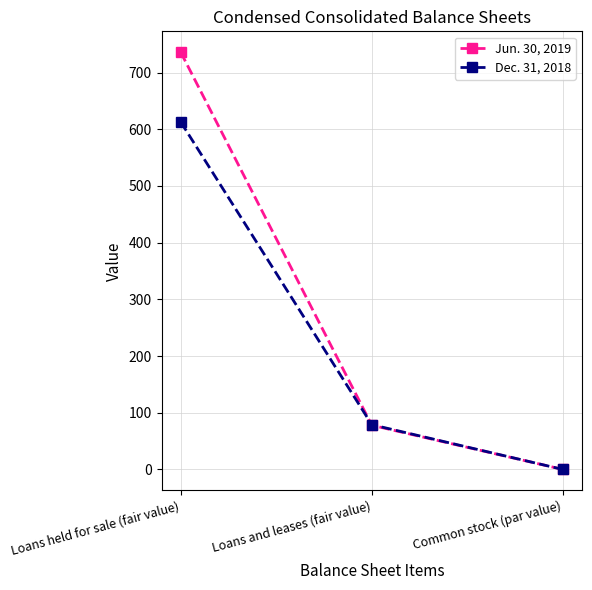

What is the maximum value for Jun. 30, 2019?

736.0